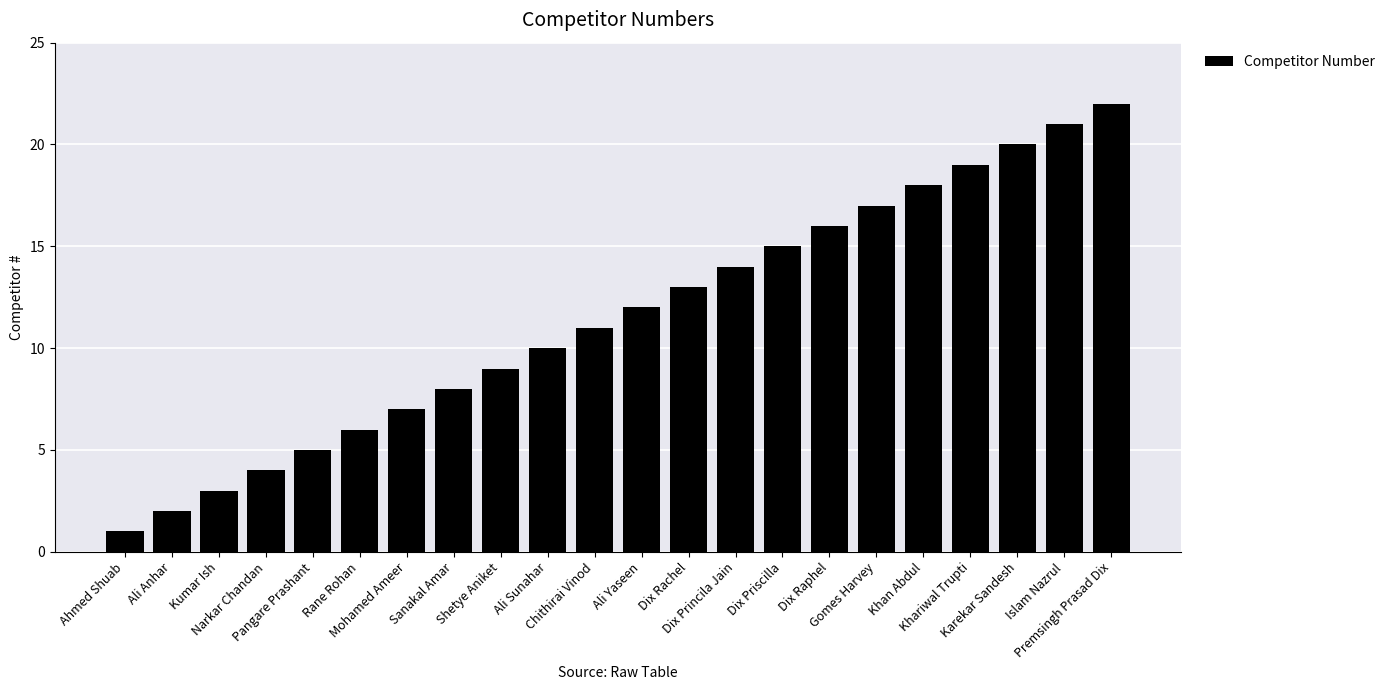

How many values are below 12?

11